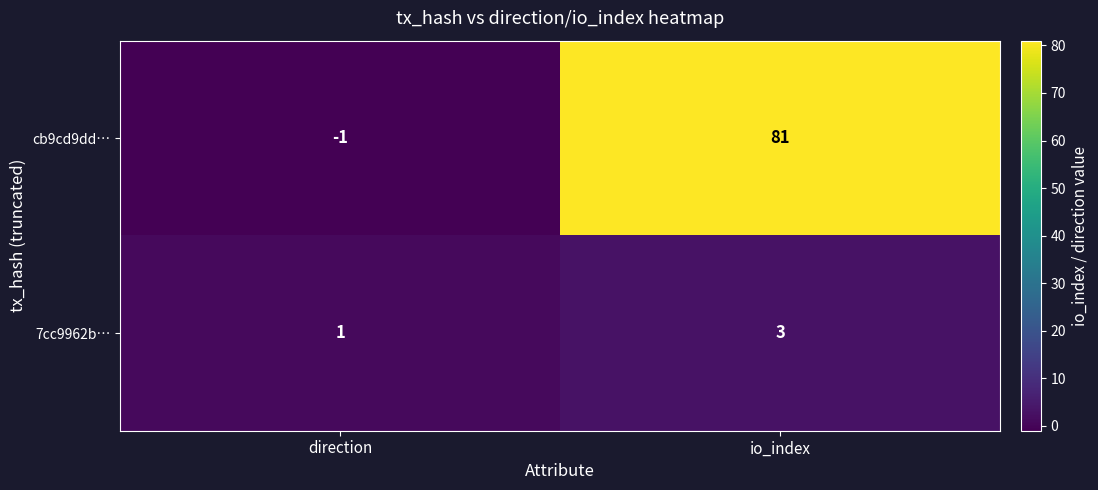

List the labels in order of cb9cd9dd… value, largest first.

io_index, direction